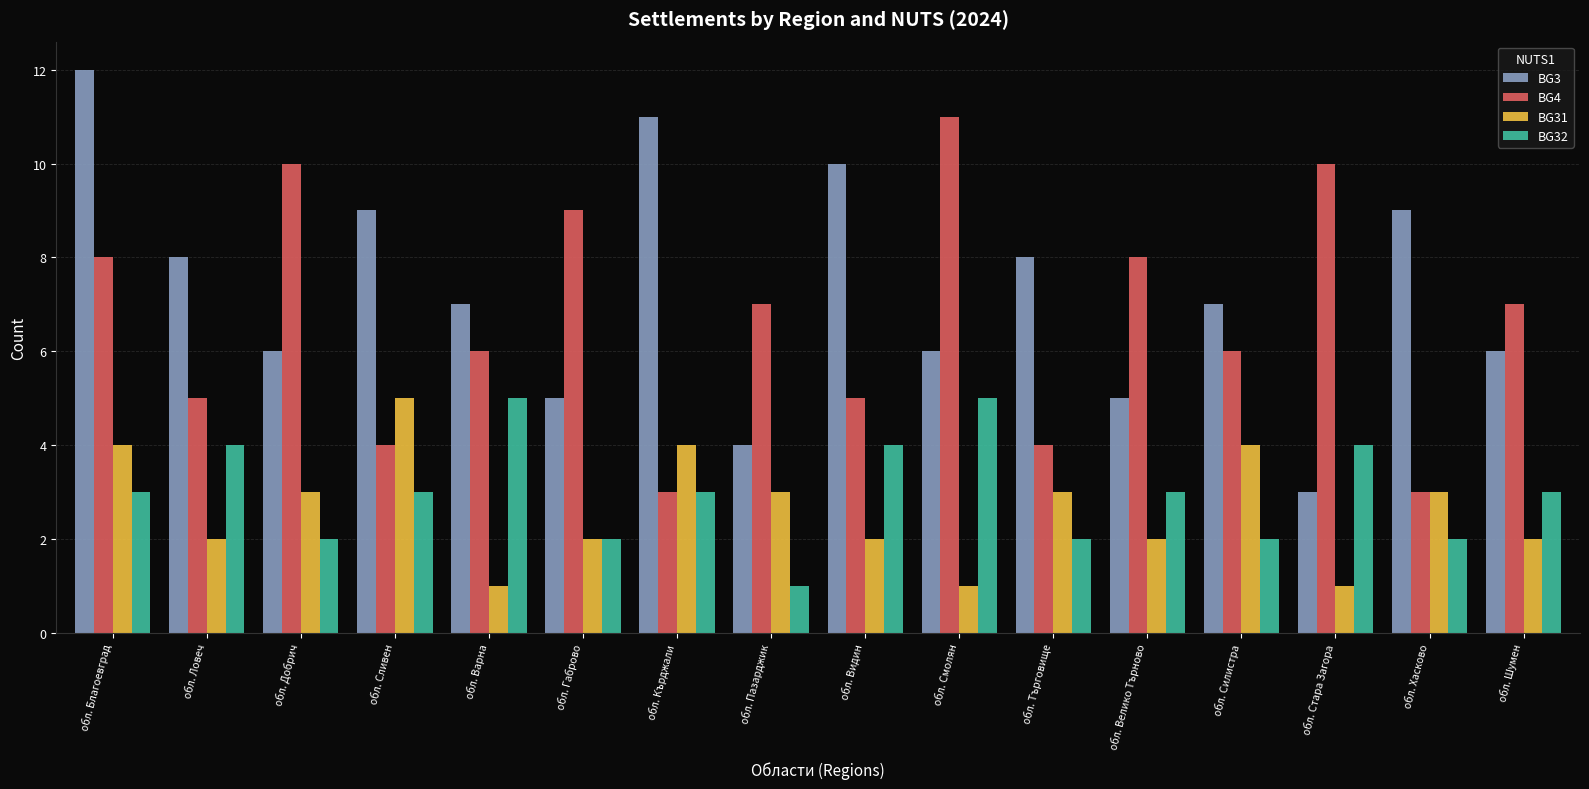

What is the spread (max minus min) of values at обл. Велико Търново?

6